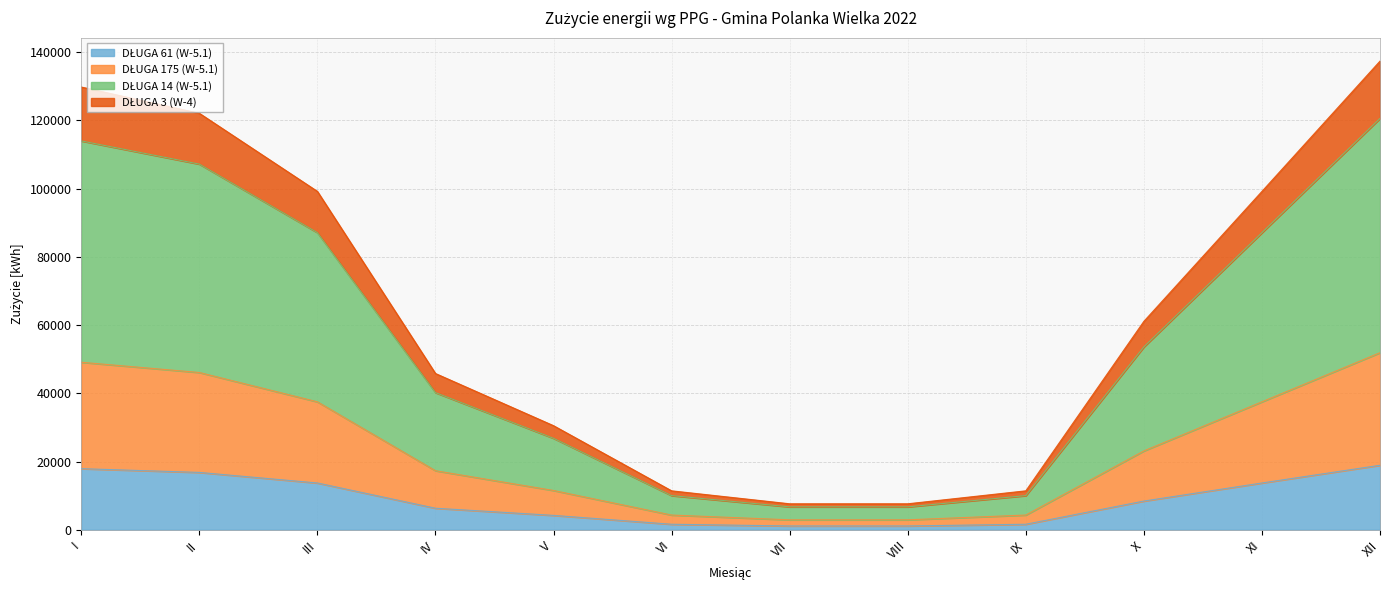

At which category is the sum across all series the highest?

XII